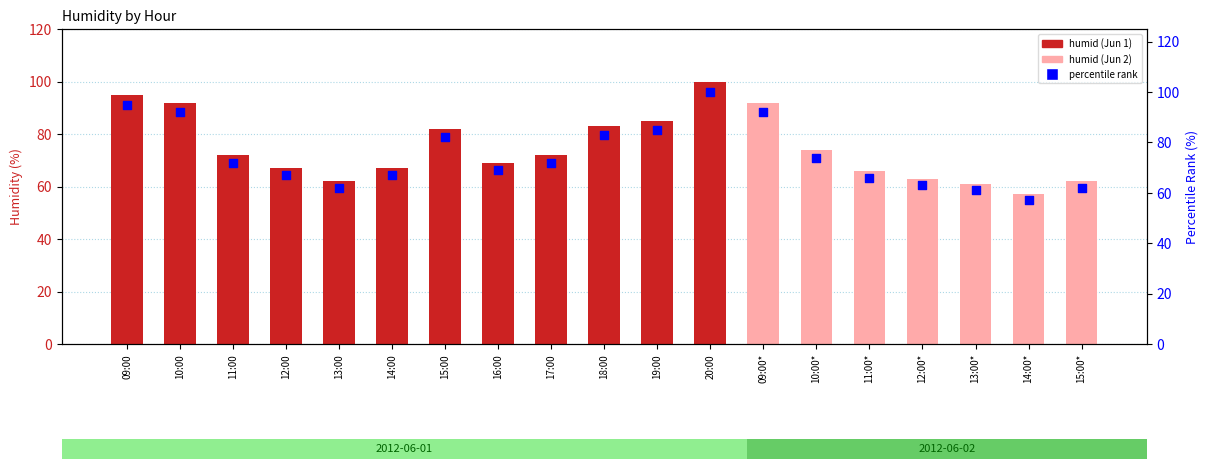

Which series has the largest total across all categories?

humid